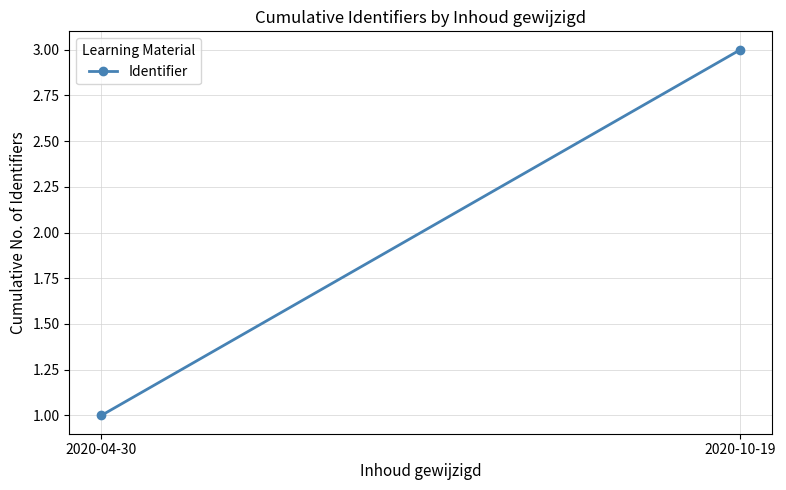

Approximately how many times larger is the value at 2020-04-30 compared to 2020-10-19?

0.3